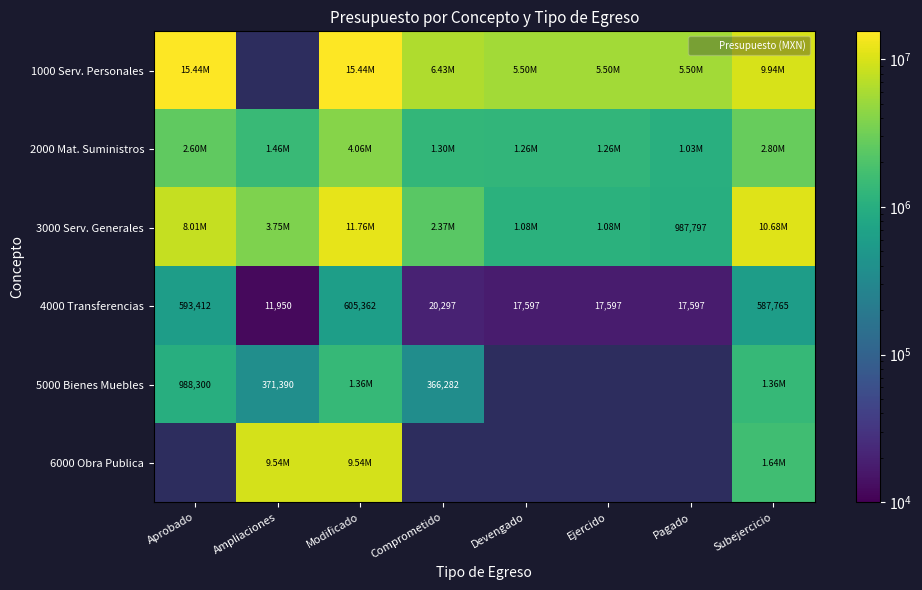

Rank the categories by 5000 Bienes Muebles value from lowest to highest.

Comprometido, Ampliaciones, Aprobado, Modificado, Devengado, Ejercido, Pagado, Subejercicio